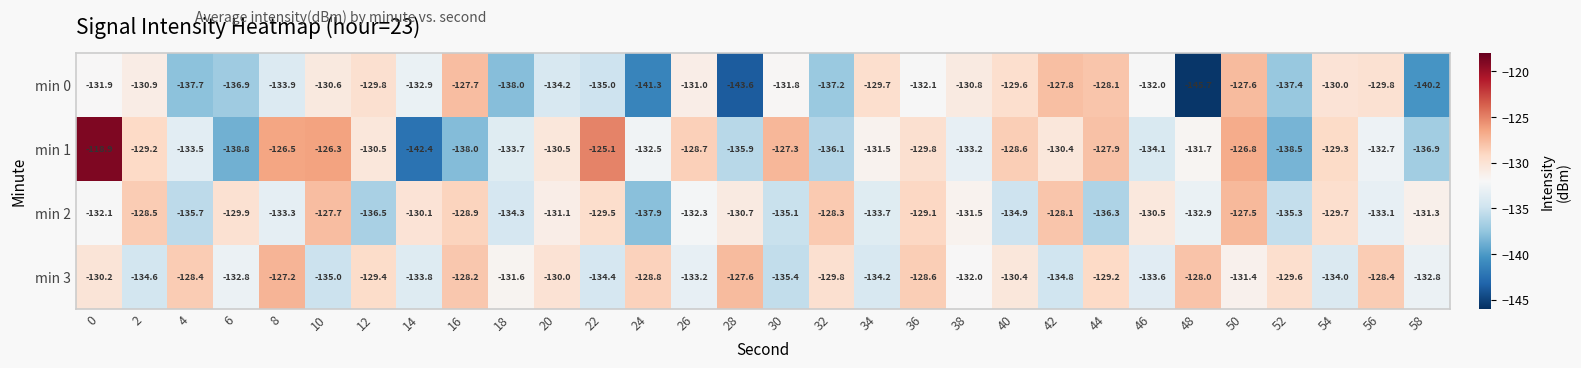

What is the approximate value of min 0 at 8?

-133.9